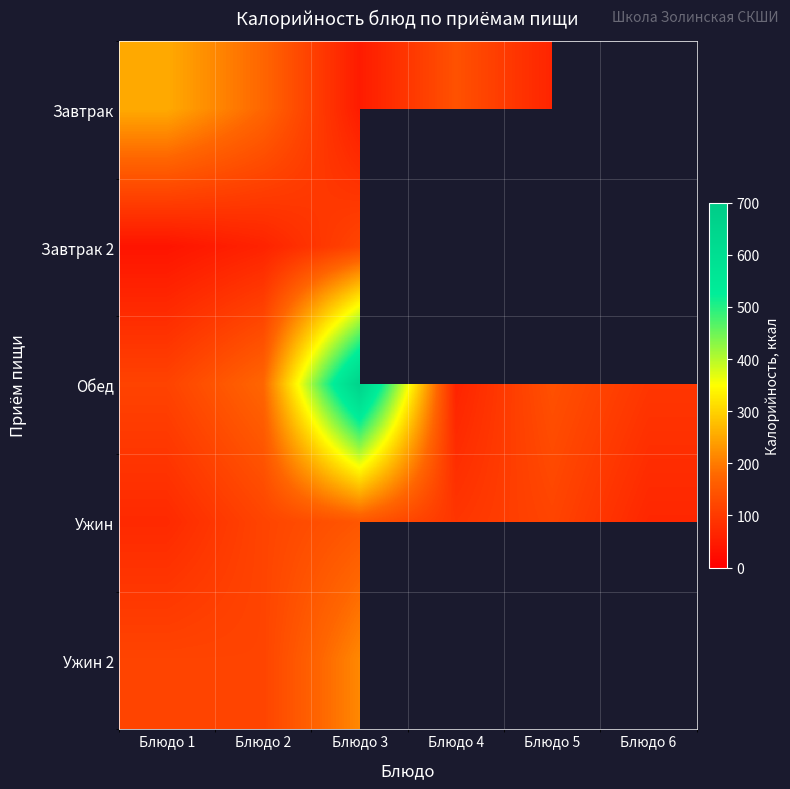

List the series in order of their overall mean, lowest first.

Ужин, Ужин 2, Завтрак, Завтрак 2, Обед